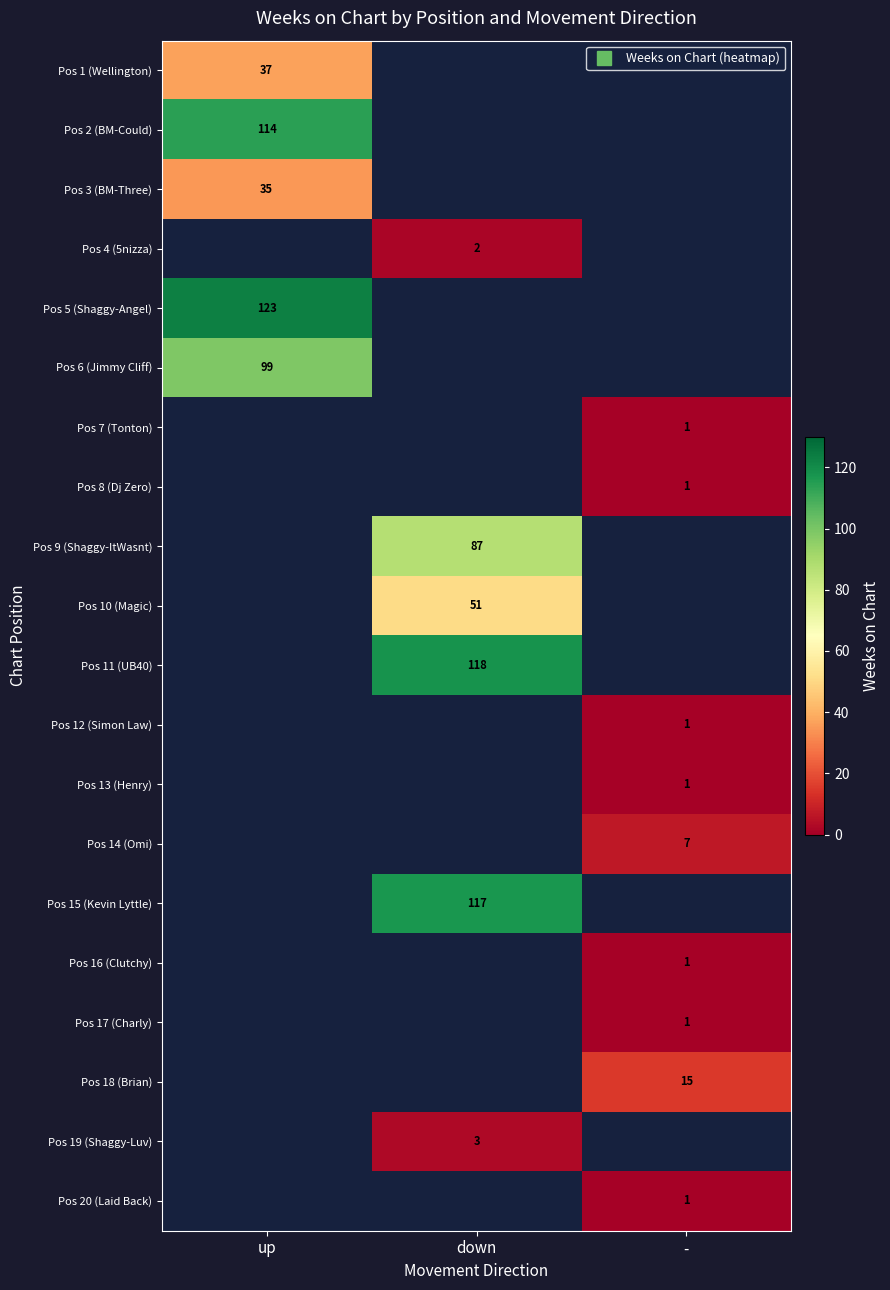

At which label does Pos 1 (Wellington) reach its peak?

up